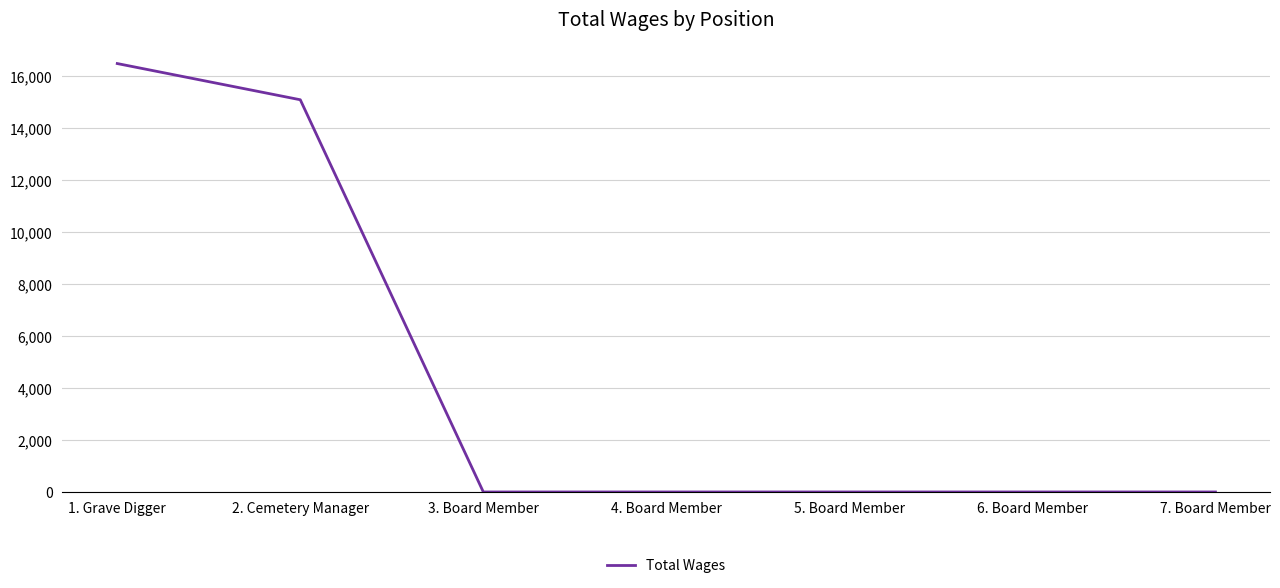

True or false: the data shows 22771 at 1. Grave Digger.

False